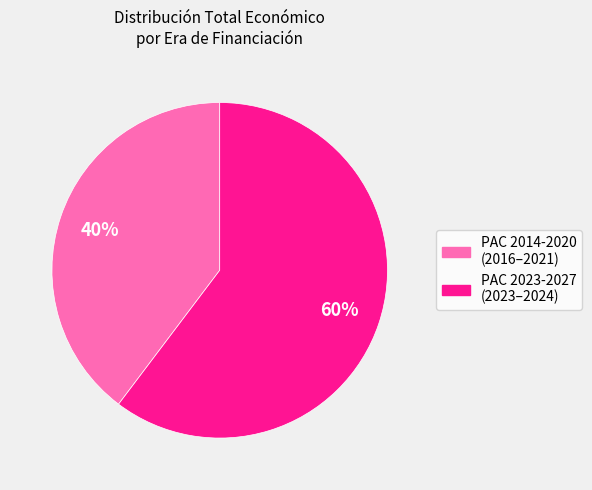

Is there a majority slice in this chart?

Yes